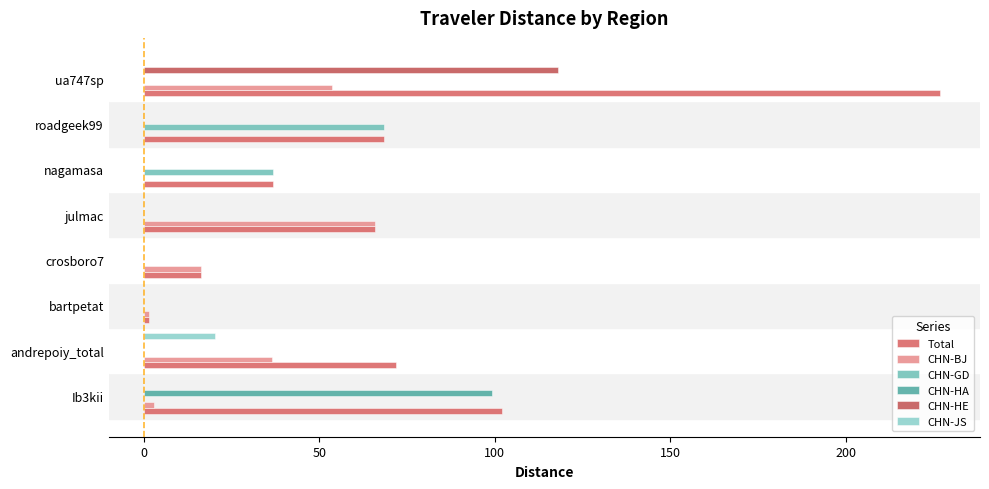

What is the difference between the second highest and minimum values in the CHN-GD series?

36.8